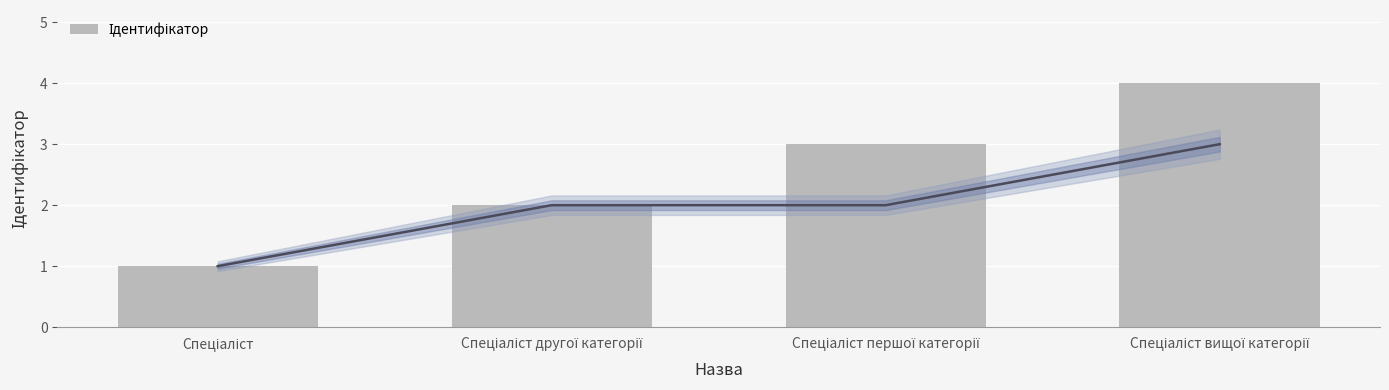

What is the sum of all values?

10